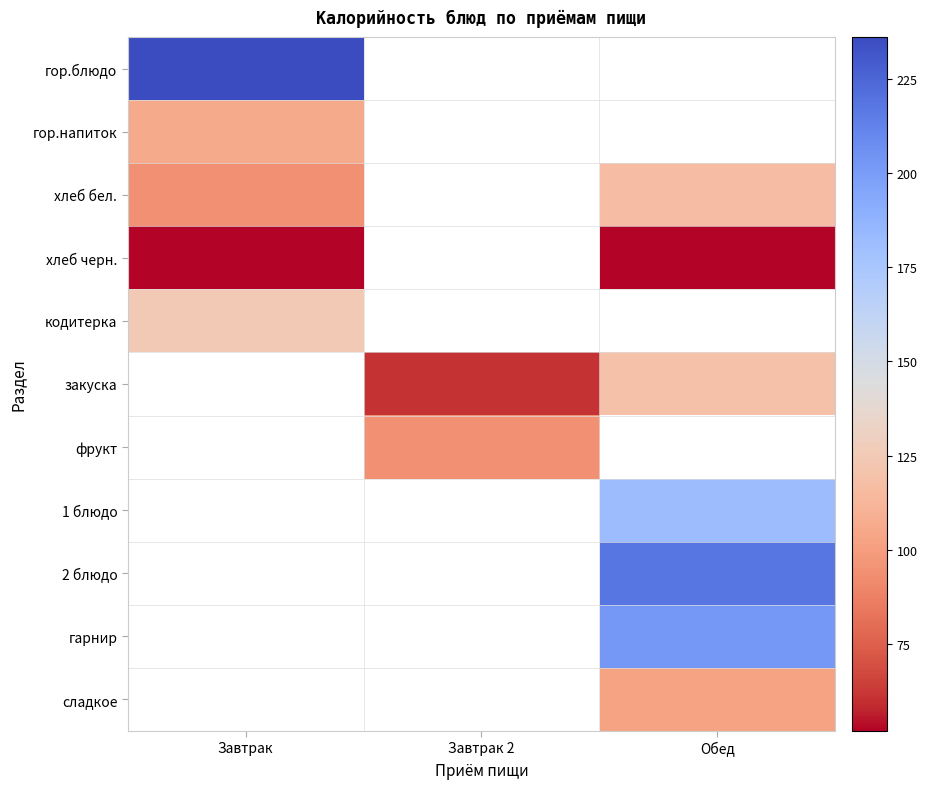

How many positive values does the сладкое series have?

1